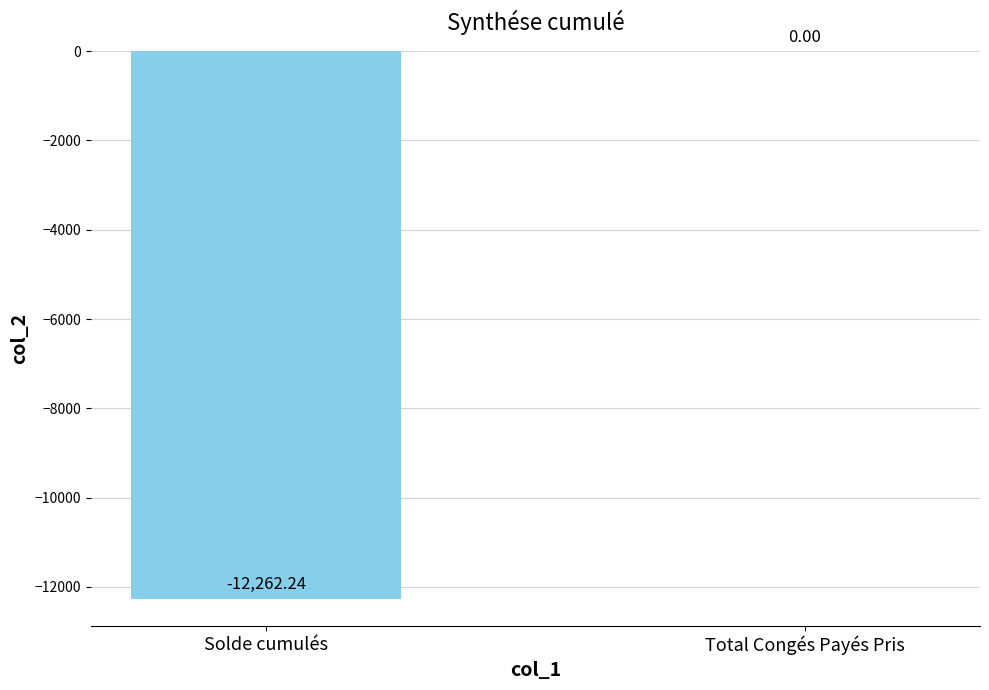

The value at Solde cumulés is -3352.0. True or false?

False